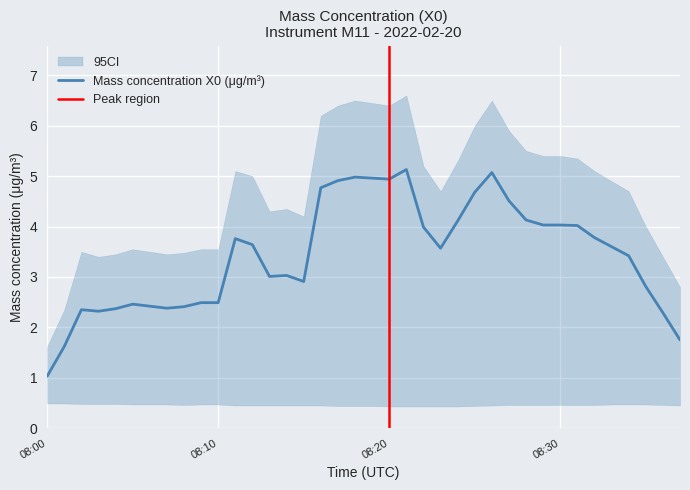

Which series has the largest range (max minus min)?

ci_upper